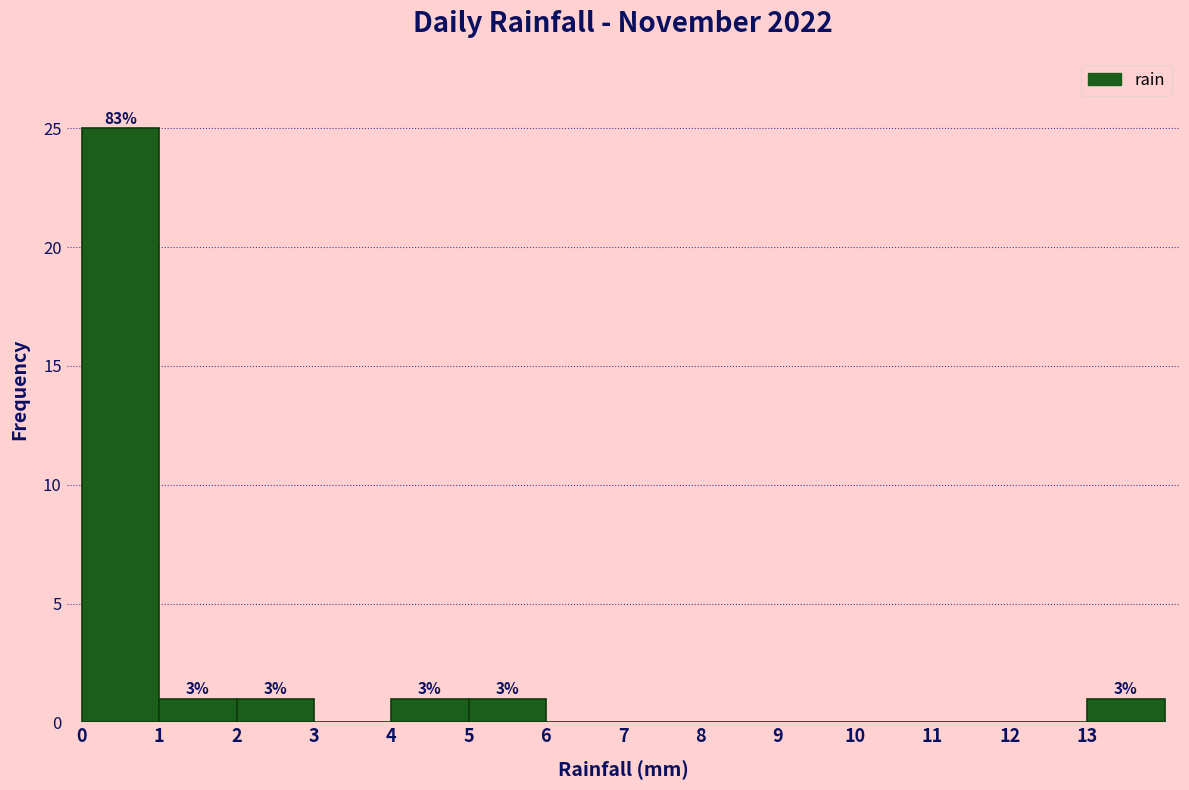

Over which range of the x-axis is the bar tallest?

0 to 1